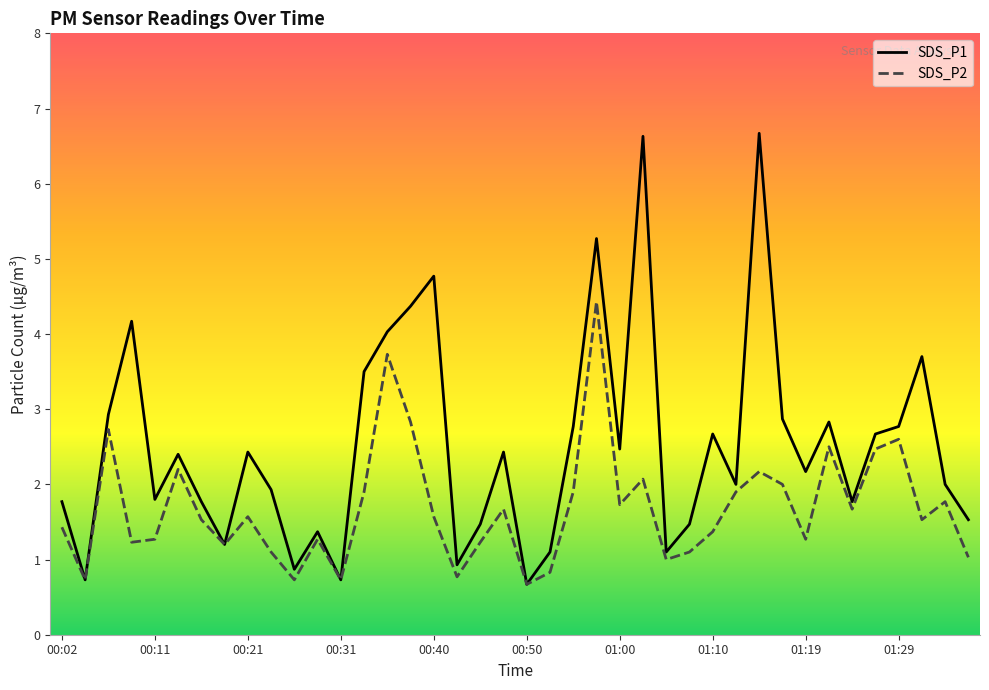

Which series has the widest spread of values?

SDS_P1